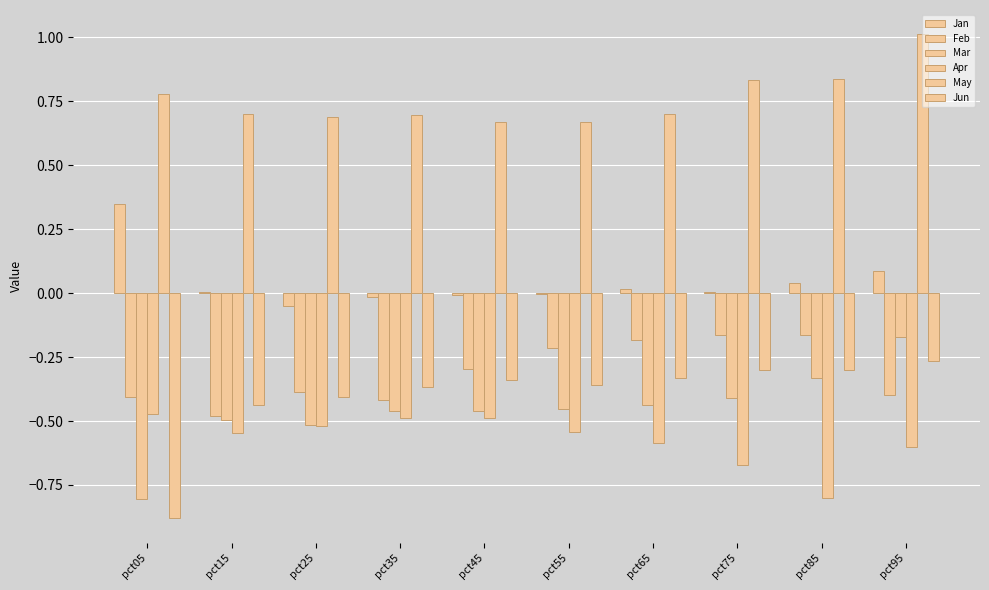

How many distinct data groups are displayed?

6